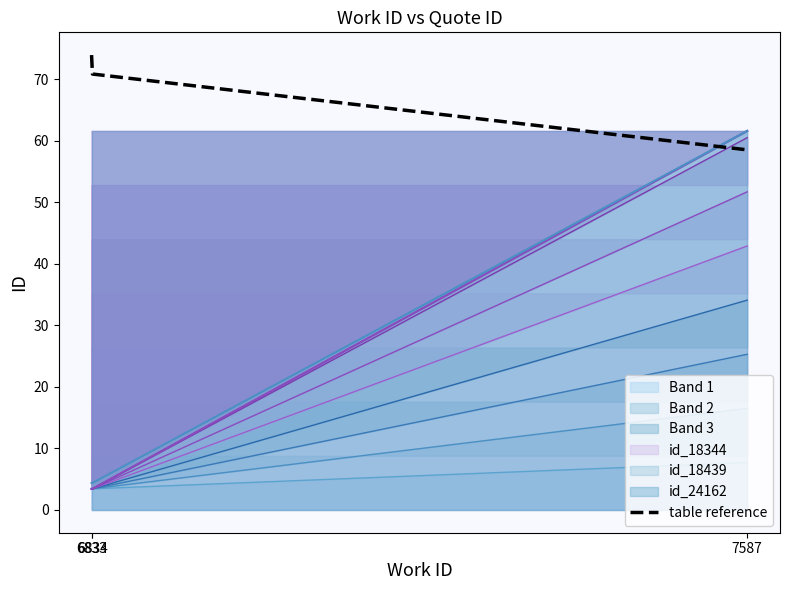

The chart shows a value of 70.9 at 6834. True or false?

True